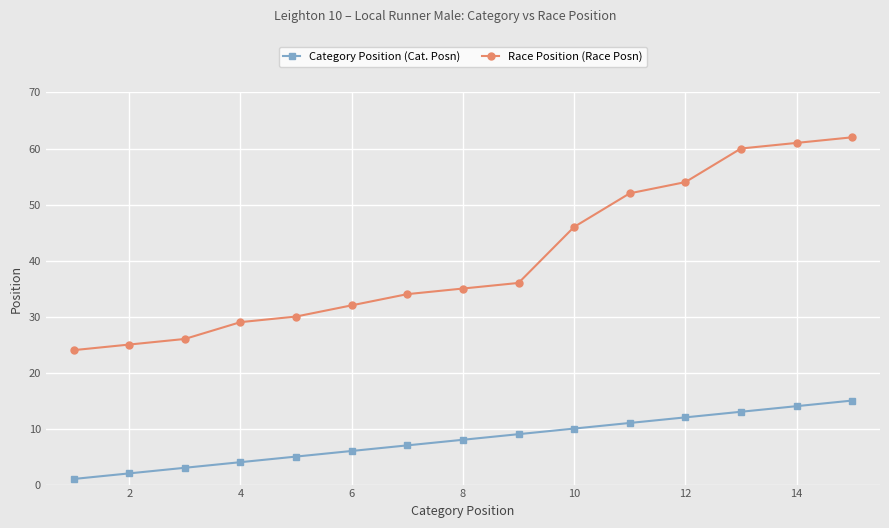

What is the maximum value for Category Position (Cat. Posn)?

15